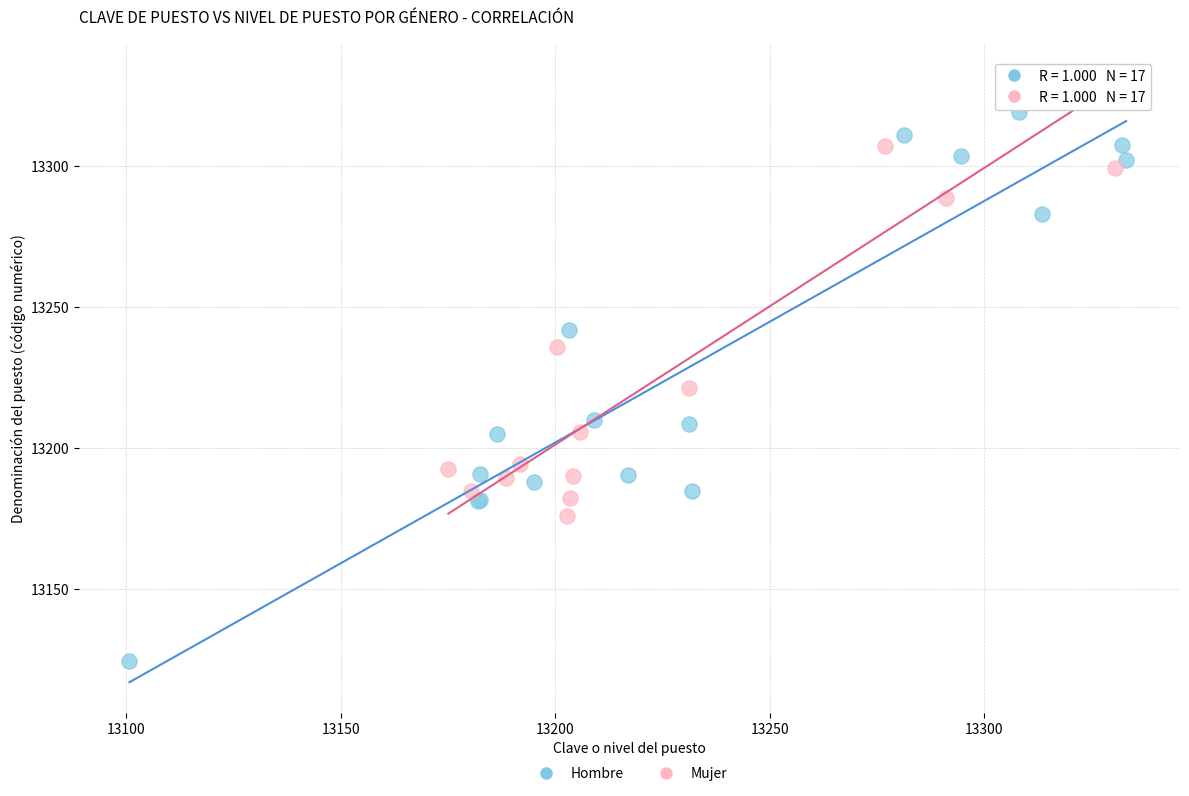

Which series reaches the minimum Y coordinate?

Hombre